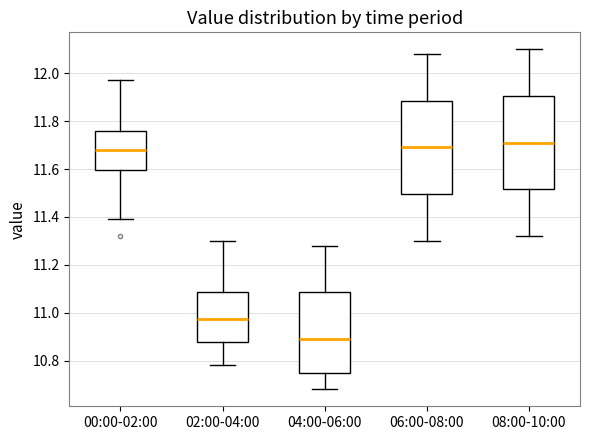

Which box's median line is the highest?

08:00-10:00